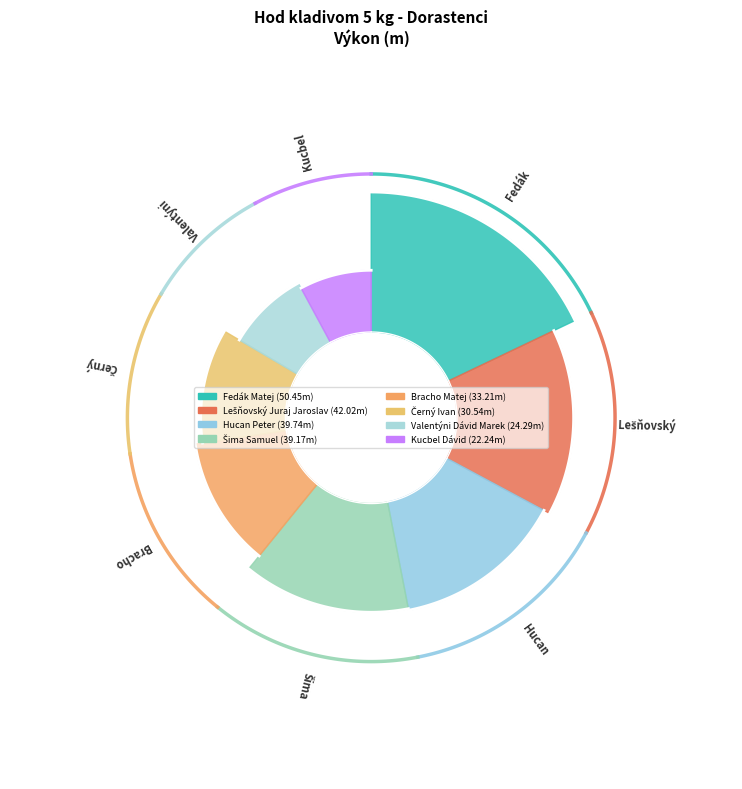

True or false: Fedák Matej accounts for 12% of the total.

False